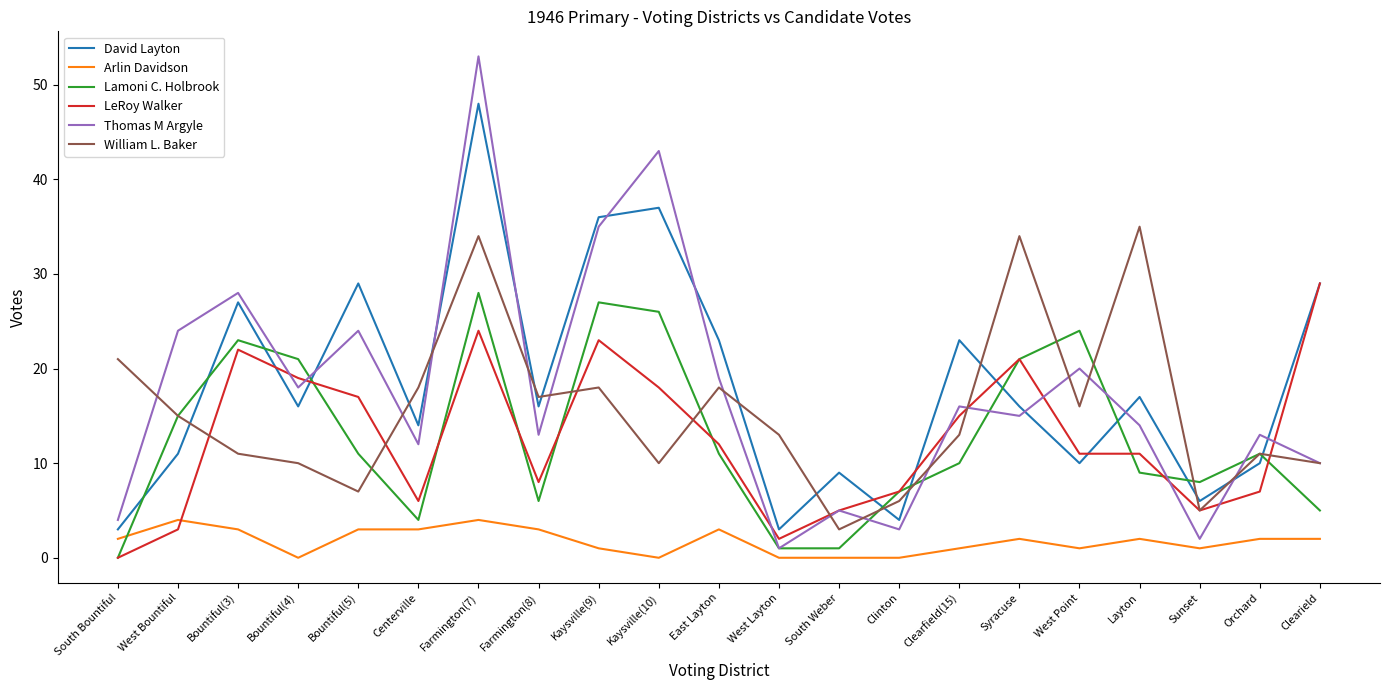

What is the maximum value shown in the chart?

53